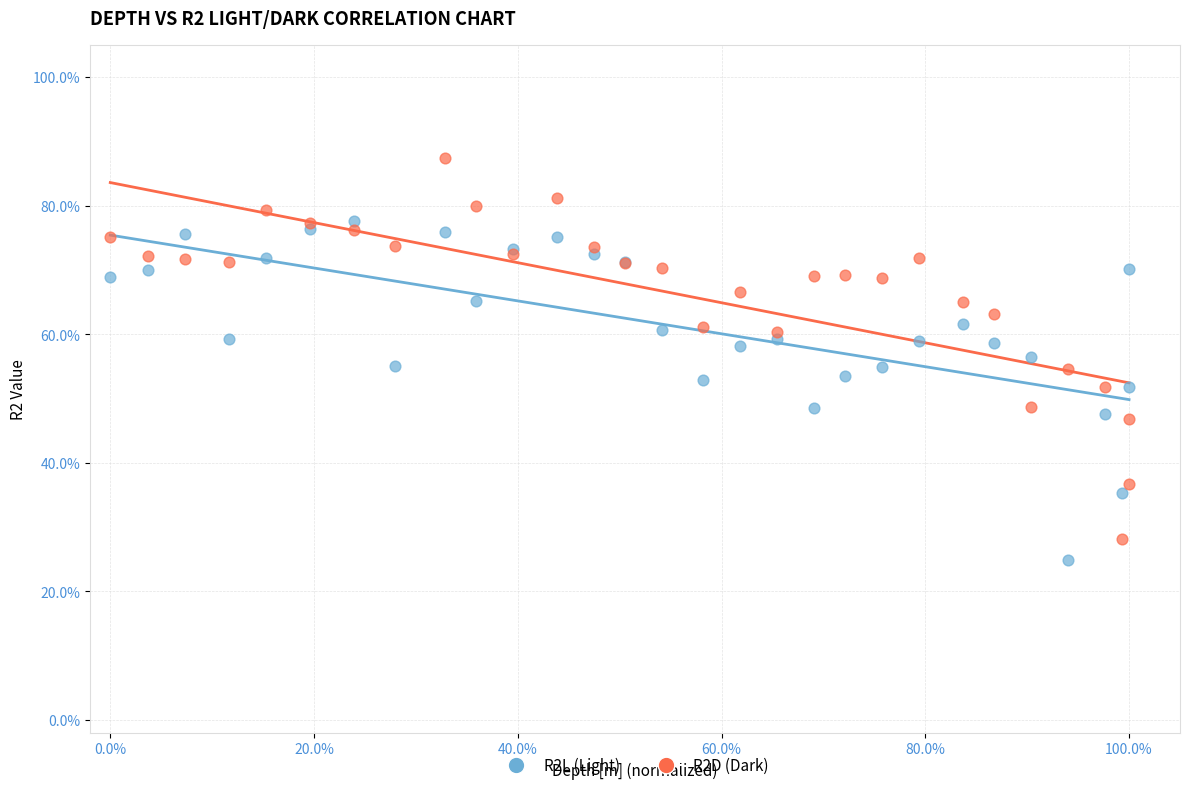

What are all the series names shown in the legend?

R2L (Light), R2D (Dark)